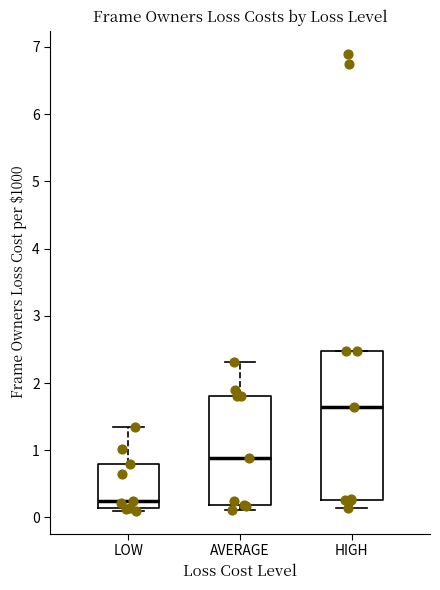

Where is the lower edge of the box for LOW on the y-axis? The values are not printed on the chart, so give them approximately, as read against the axis.

0.1